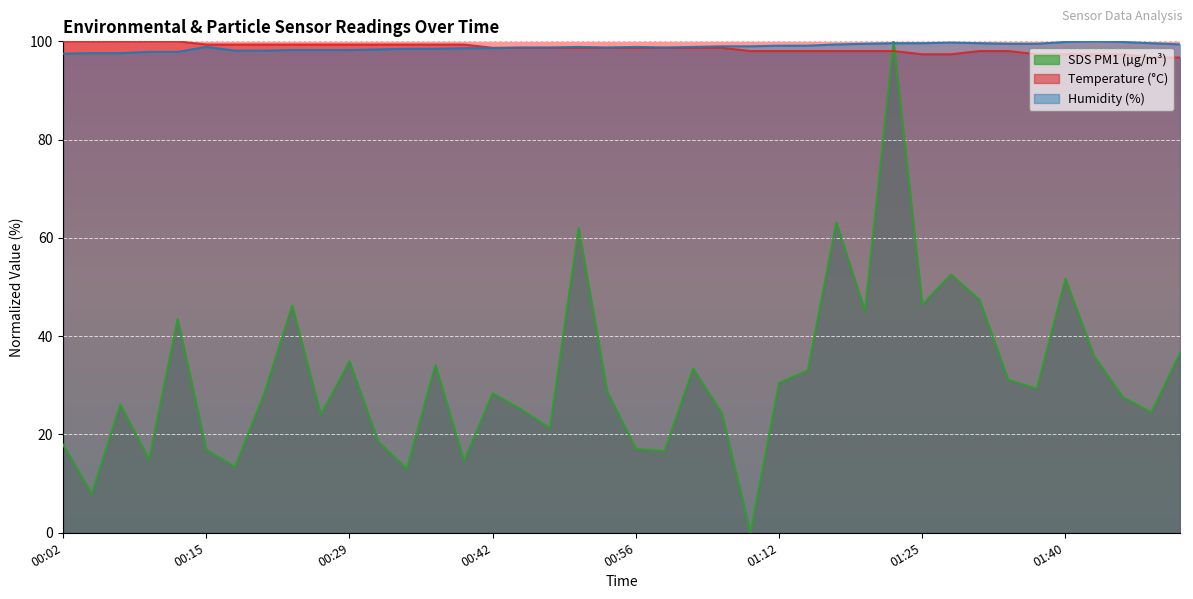

Where is Temp nearest to the value 98?

01:08